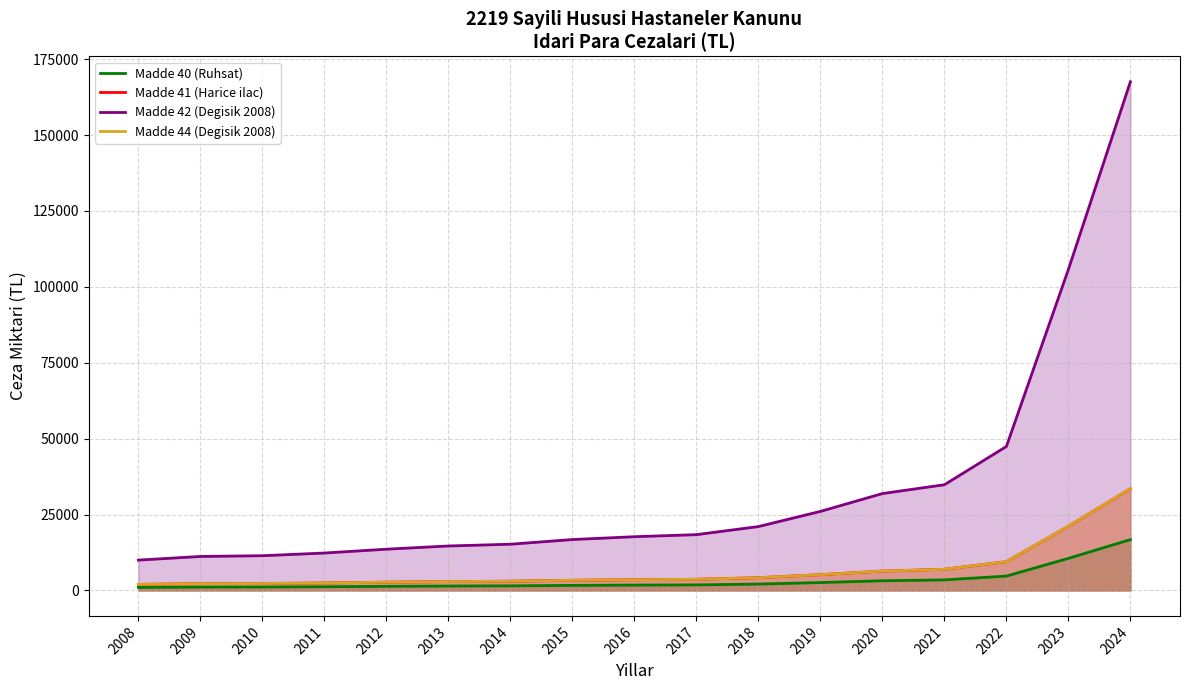

Which series has the largest total across all categories?

Madde 42 (Degisik 2008)